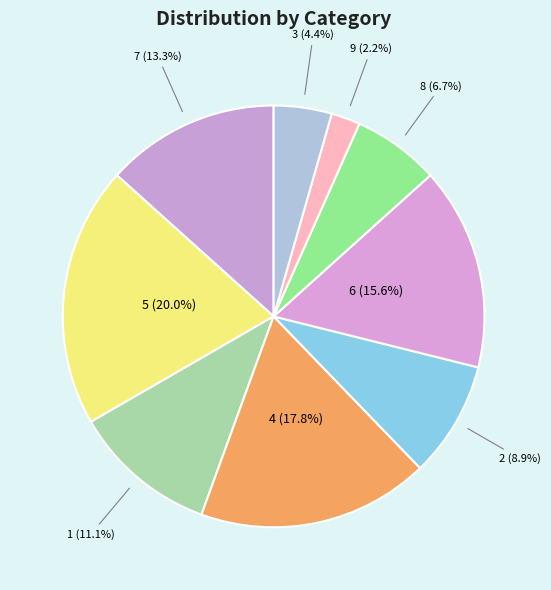

Is it true that 6 is 16% of the pie?

True